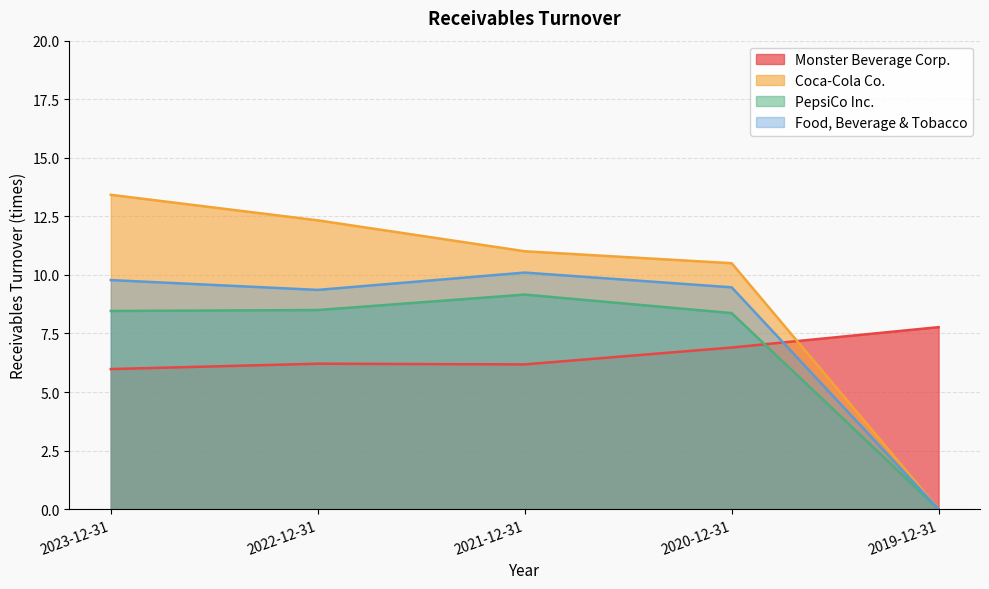

What is the difference between the second highest and minimum values in the Coca-Cola Co. series?

12.3